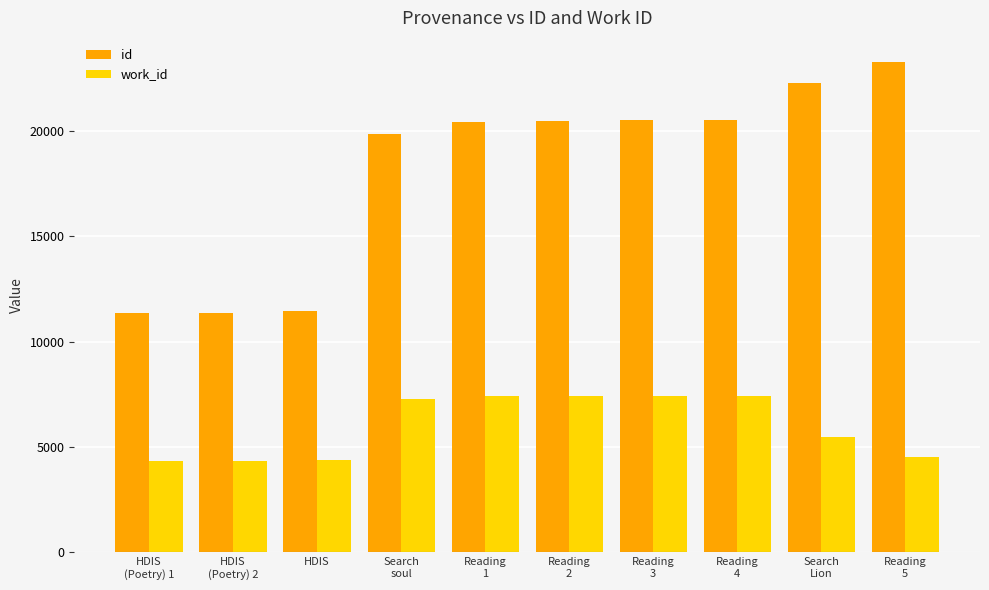

What is the difference between the second highest and second lowest values in the id series?

10887